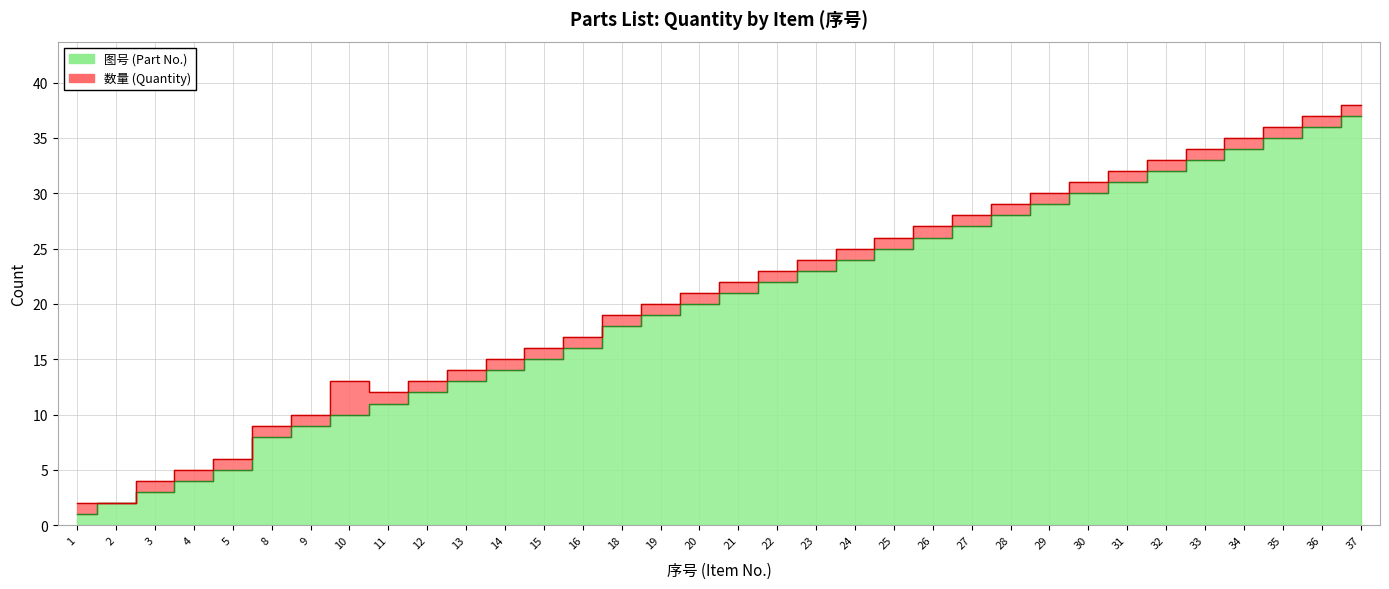

Where does the data first go above 21?

22